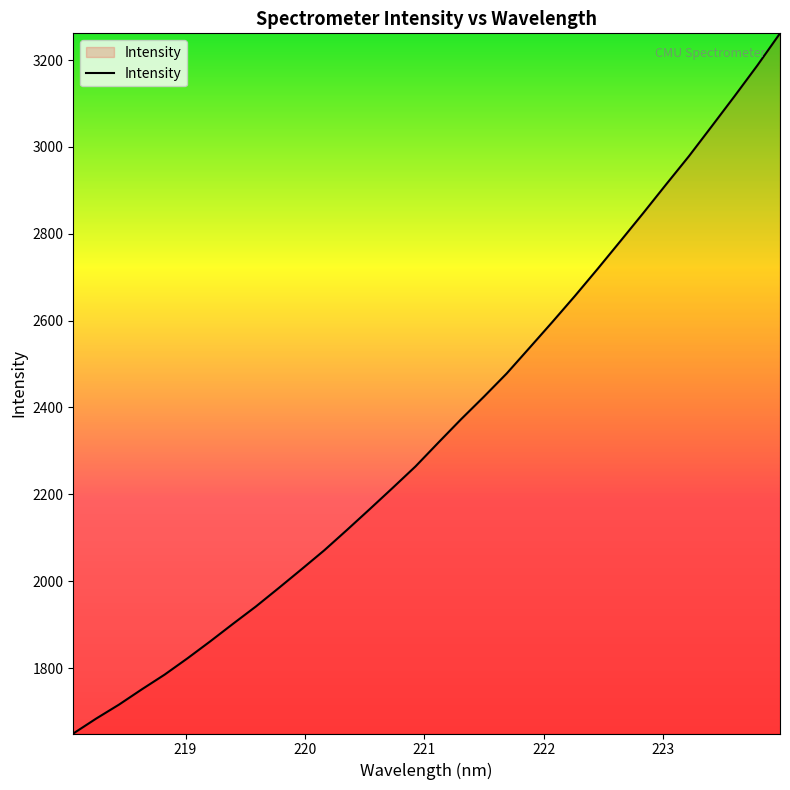

What is the difference between the maximum and minimum values?

1612.6